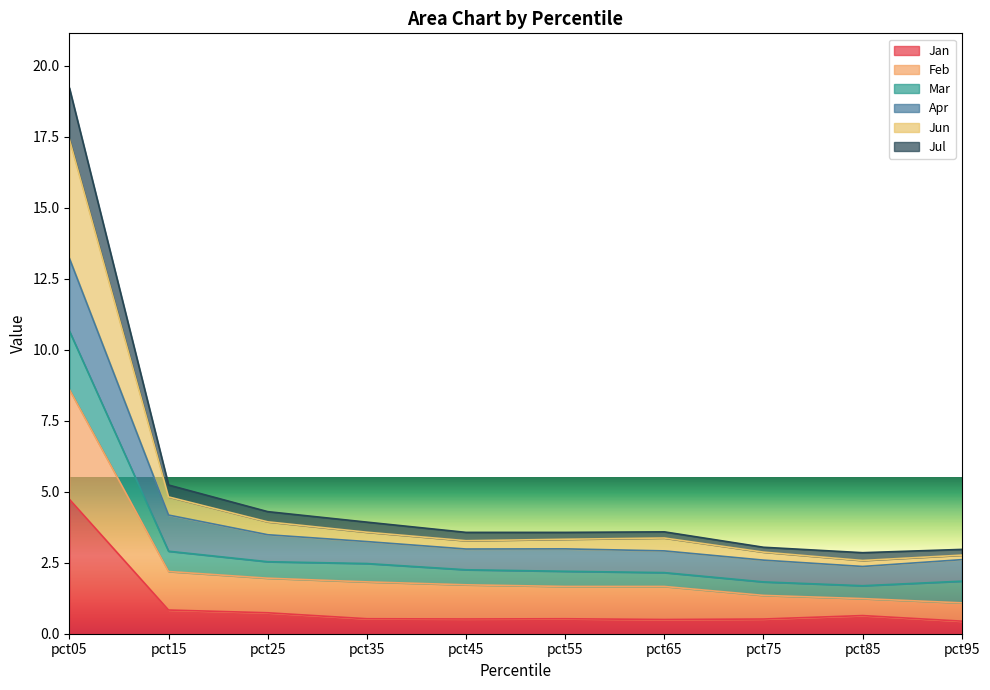

What is the total value across all series at pct05?

19.2